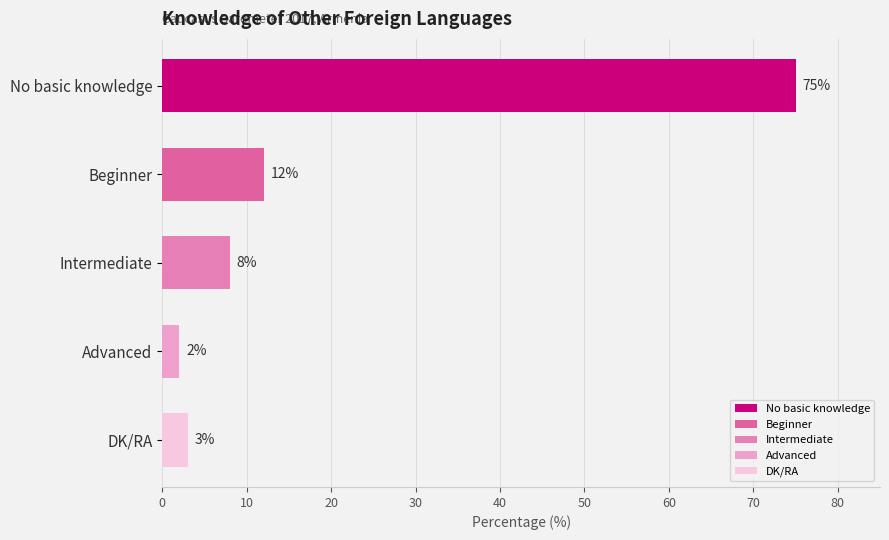

How many bars are there in total?

5